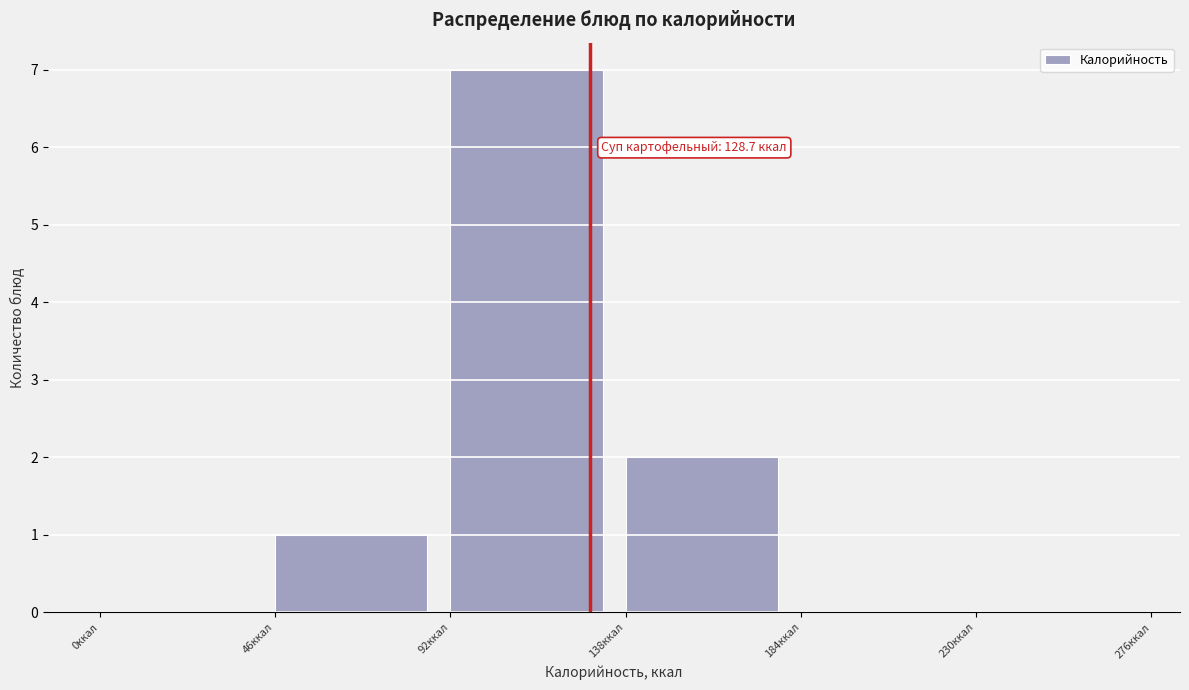

Over which range of the x-axis is the bar tallest?

92 to 138